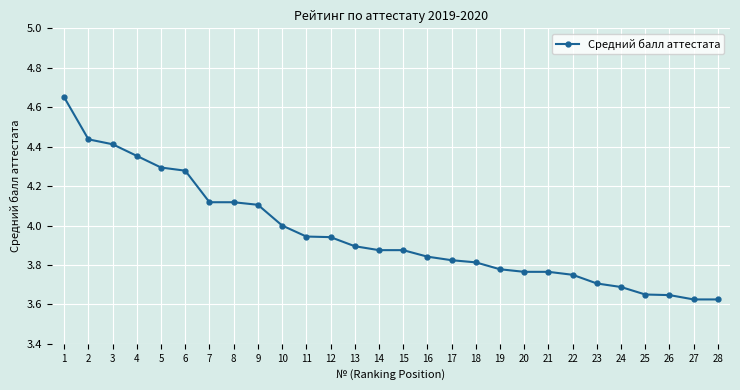

True or false: the data shows 1.6 at 22.

False